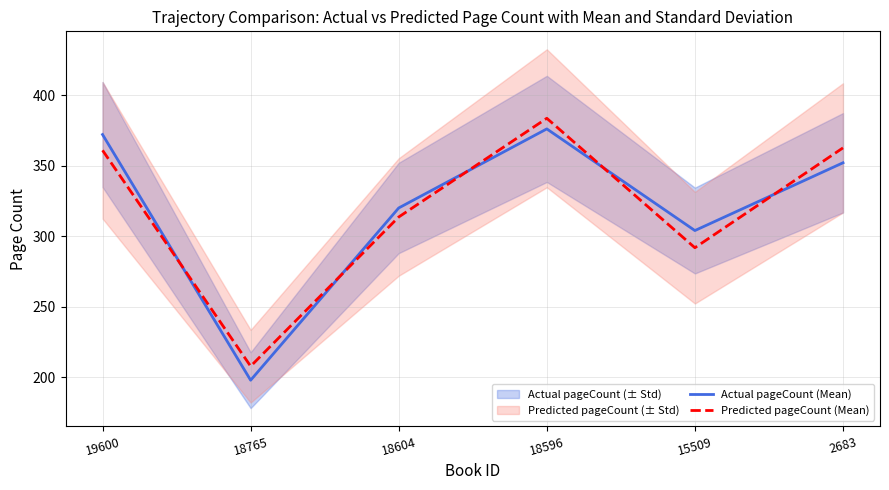

Which label corresponds to the largest value in the chart?

18596